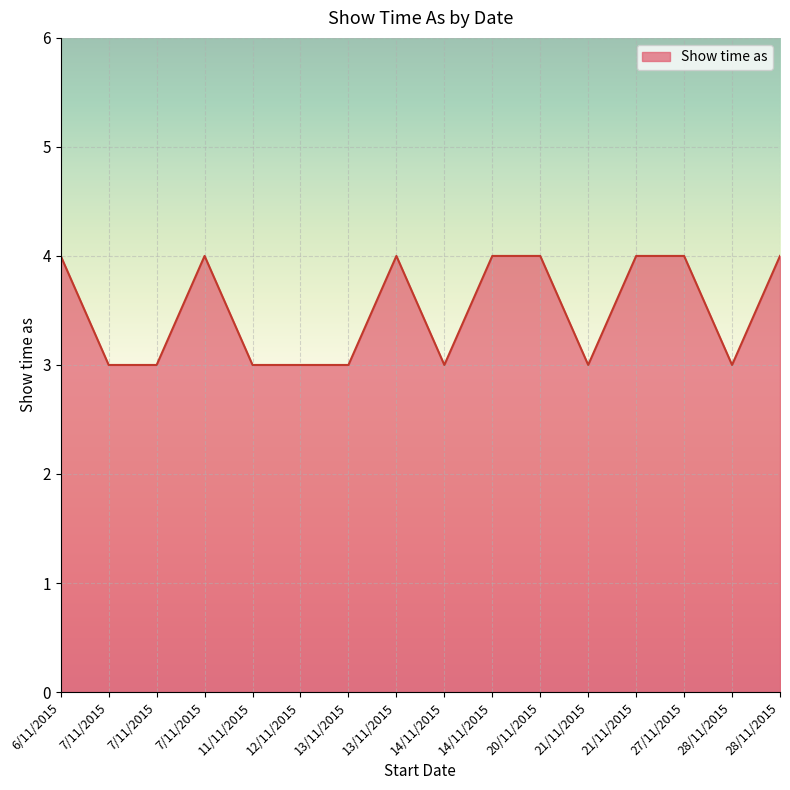

Is this an area chart (filled region under the line)?

Yes